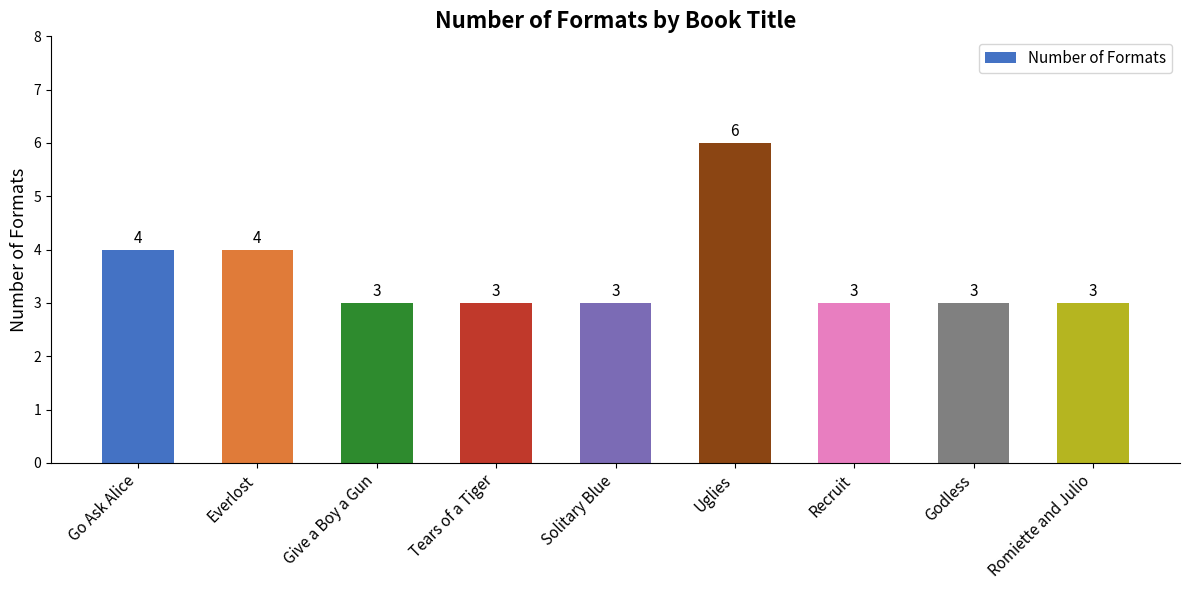

What position from the right is Godless?

2